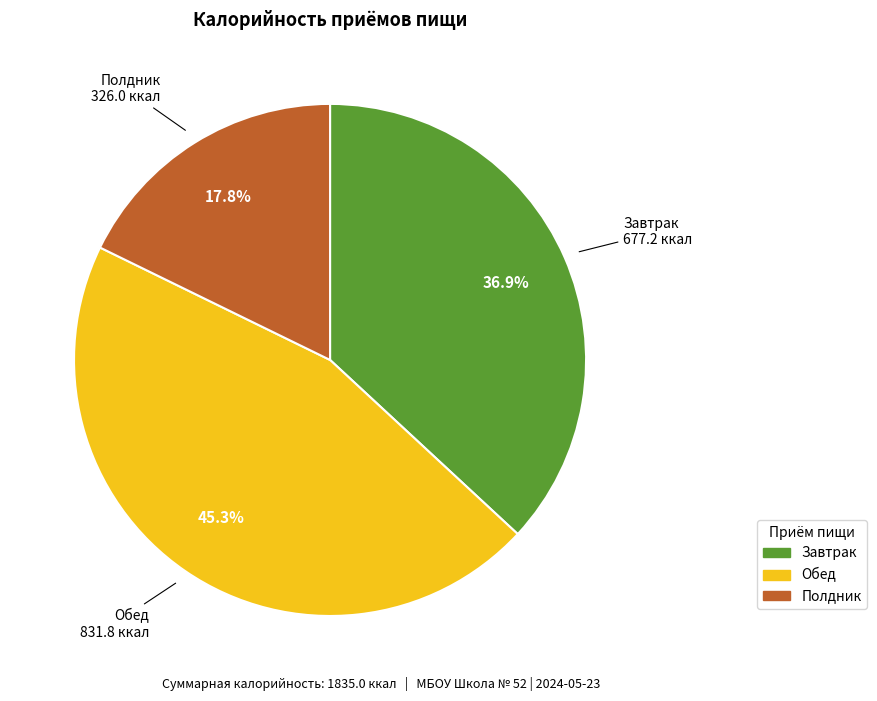

Is Завтрак the majority of the pie?

No